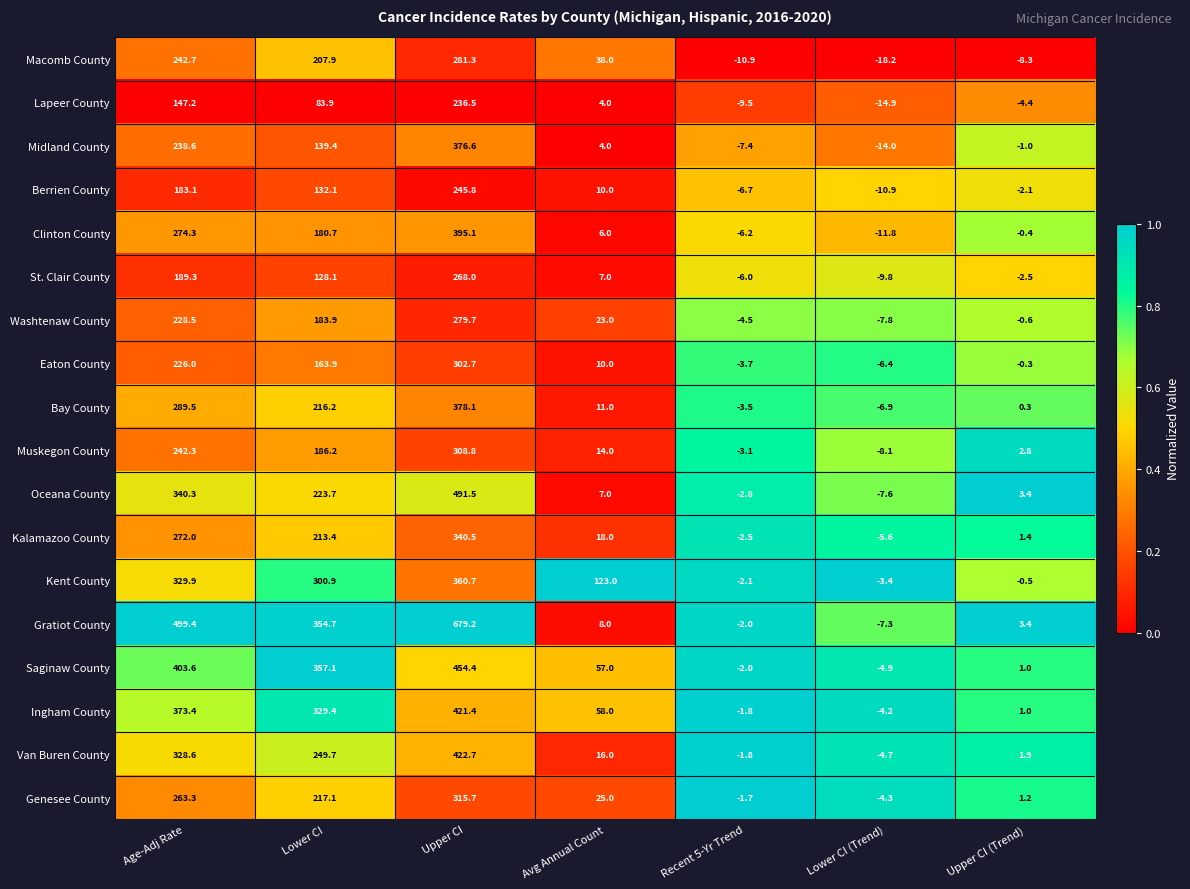

Which series has the largest range (max minus min)?

Gratiot County